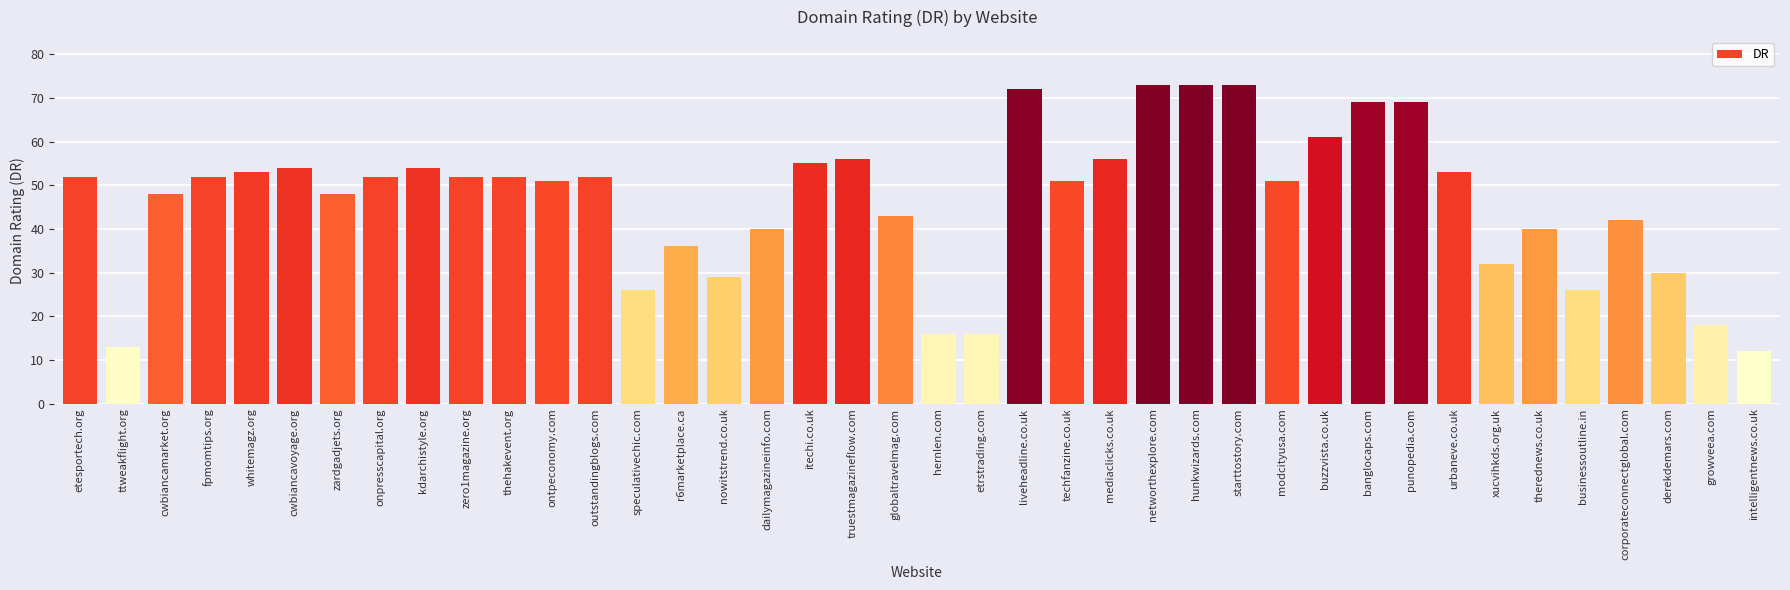

What is the label of the 33rd bar from the left?

urbaneve.co.uk